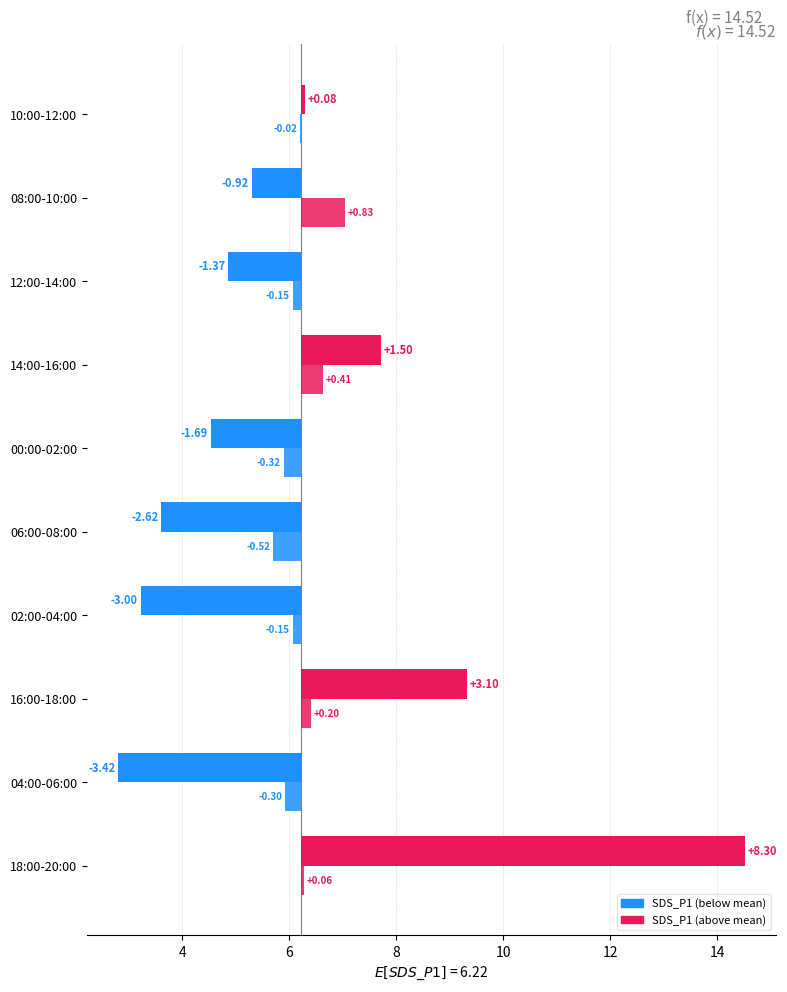

Between 18:00-20:00 and 12:00-14:00, which series saw the biggest shift?

SDS_P1